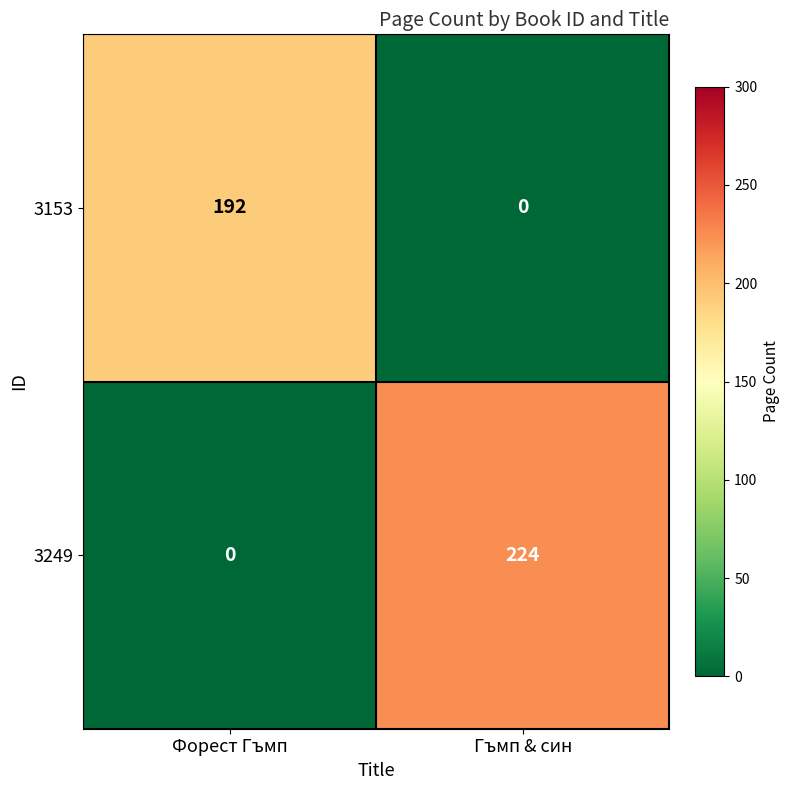

What is the difference between the 3153 values at Форест Гъмп and Гъмп & син?

192